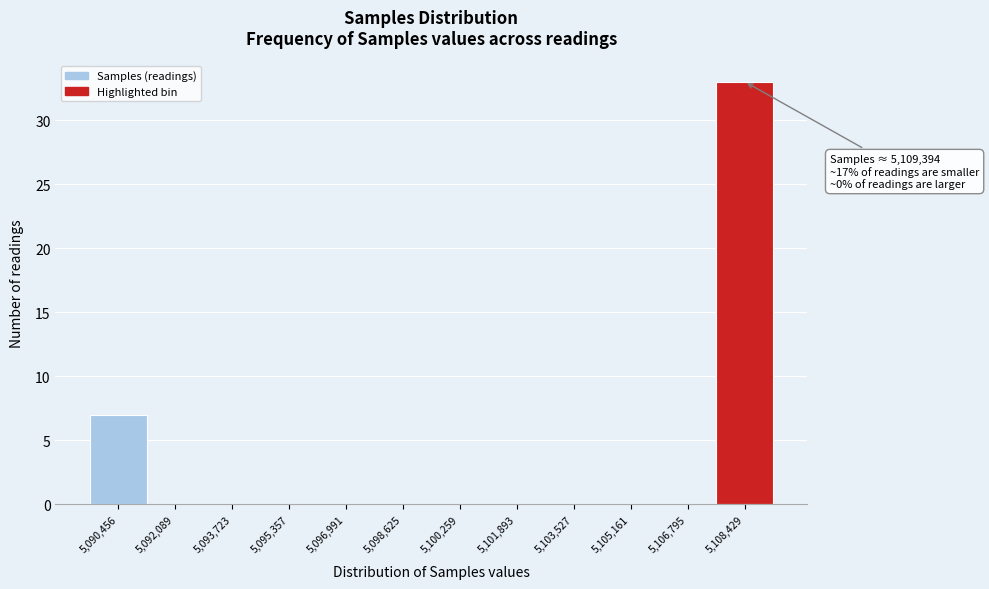

Reading left to right, what are all the values shown in this chart?

5,090,456=7	5,092,089=0	5,093,723=0	5,095,357=0	5,096,991=0	5,098,625=0	5,100,259=0	5,101,893=0	5,103,527=0	5,105,161=0	5,106,795=0	5,108,429=33